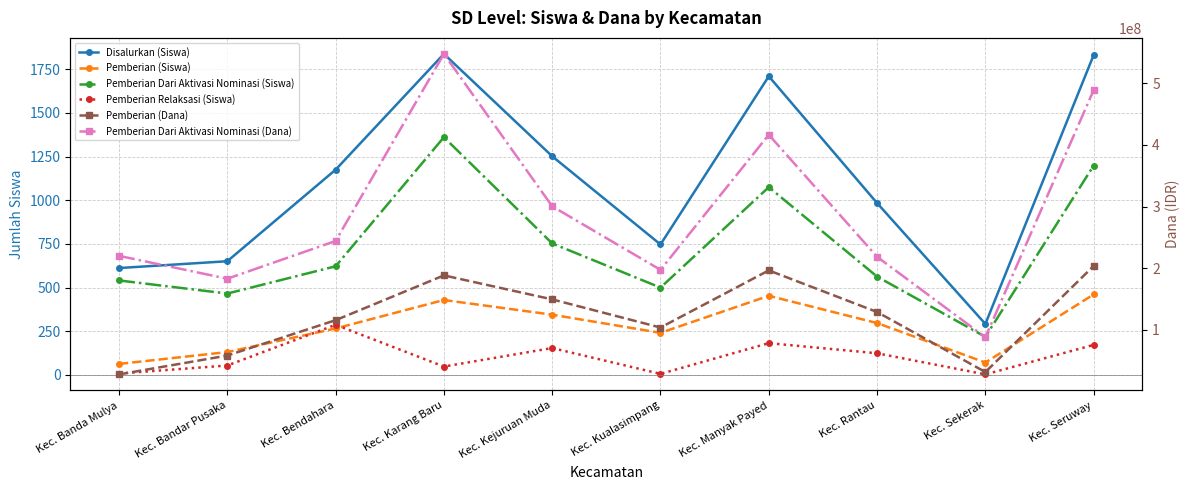

At which label is Disalurkan (Siswa) closest to 1065?

Kec. Rantau